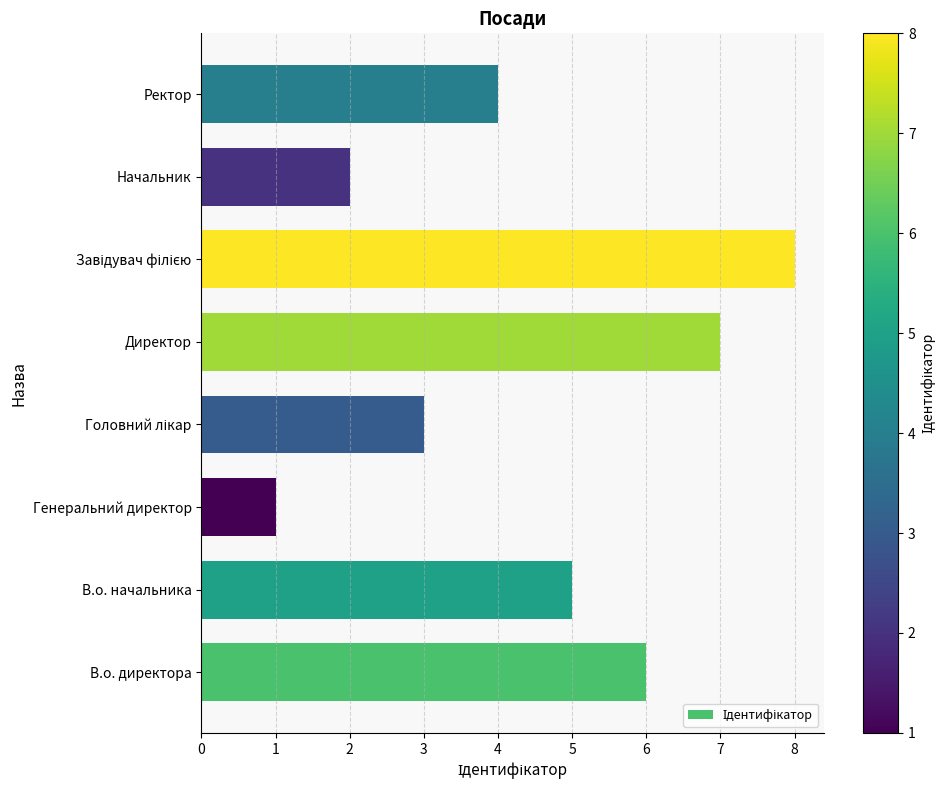

At which category does the chart reach its minimum across all series?

Генеральний директор